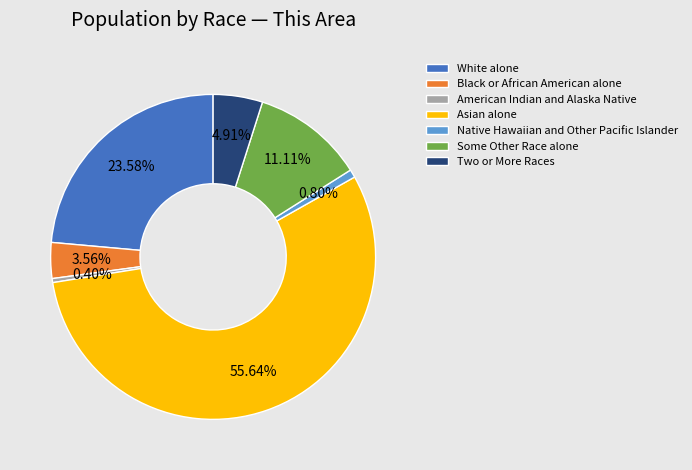

What is the largest slice in the pie chart?

Asian alone